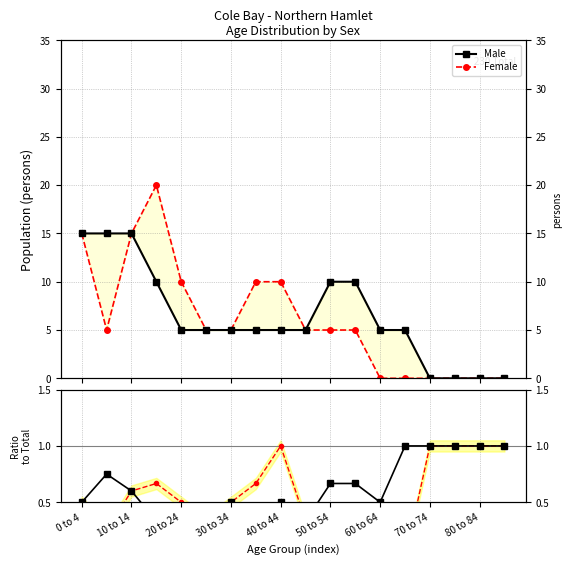

What is the average value of the Female ratio series?

0.6